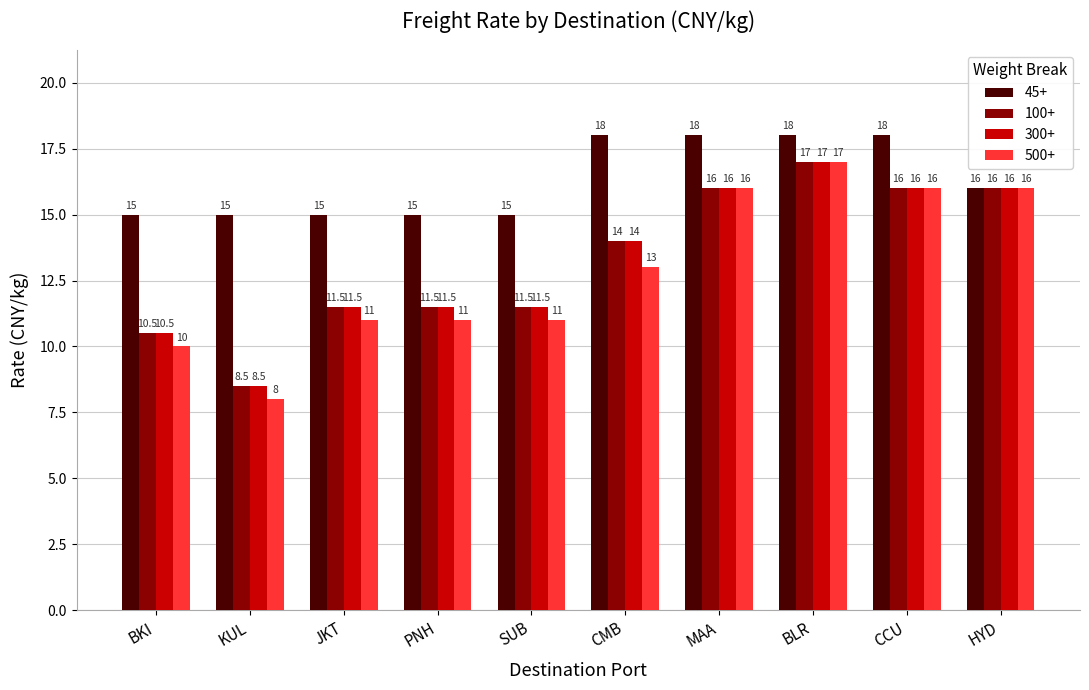

What is the maximum value for 100+?

17.0